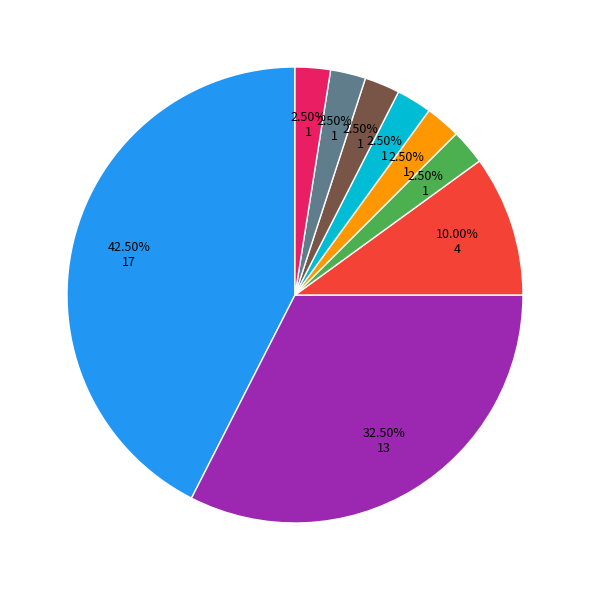

Count the number of slices in the pie.

9